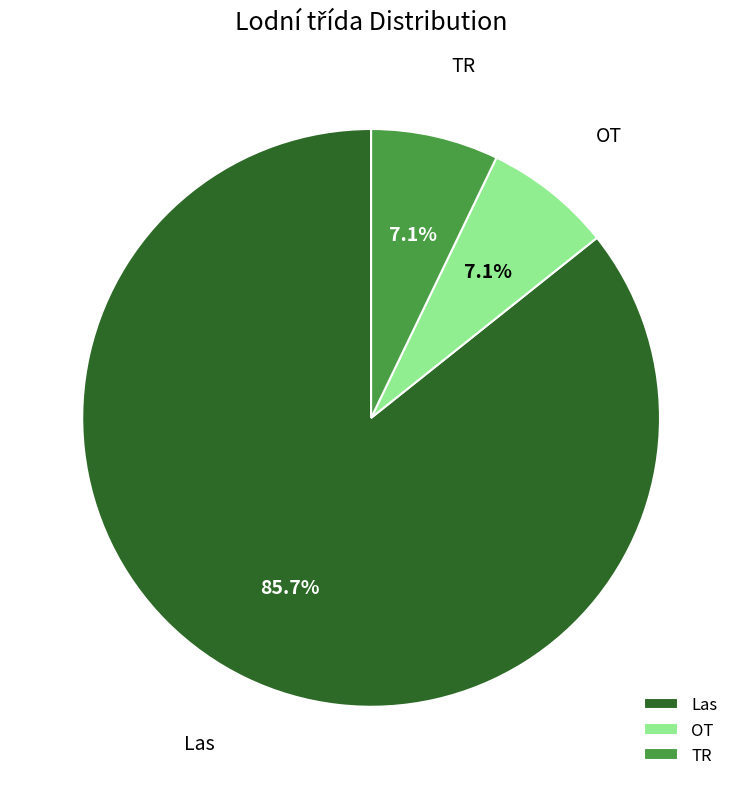

Which category accounts for the majority?

Las